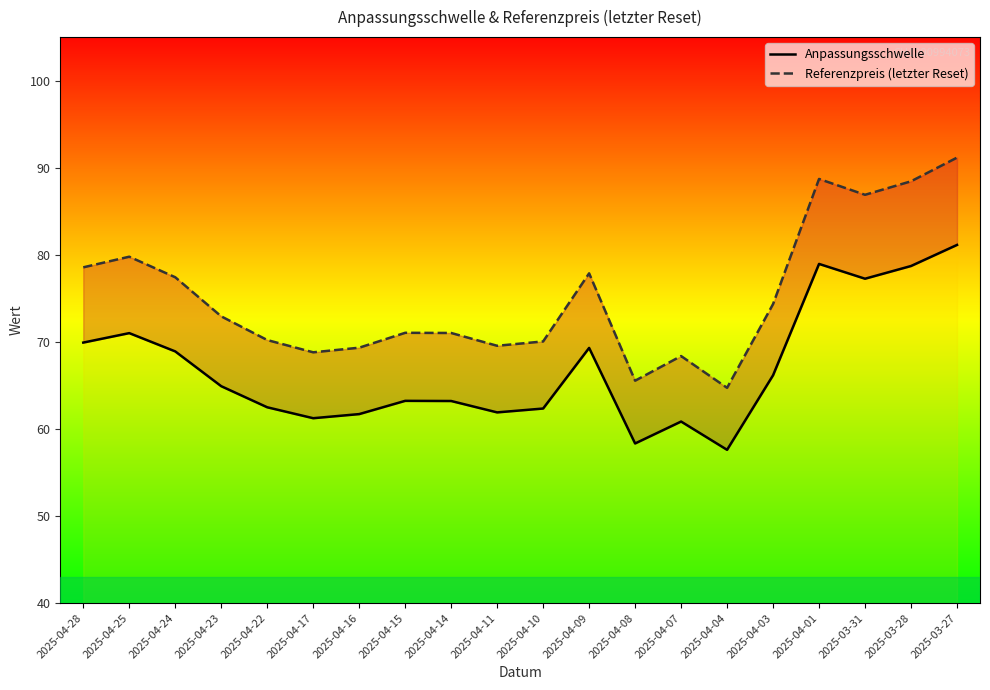

What is the greatest value displayed?

91.2